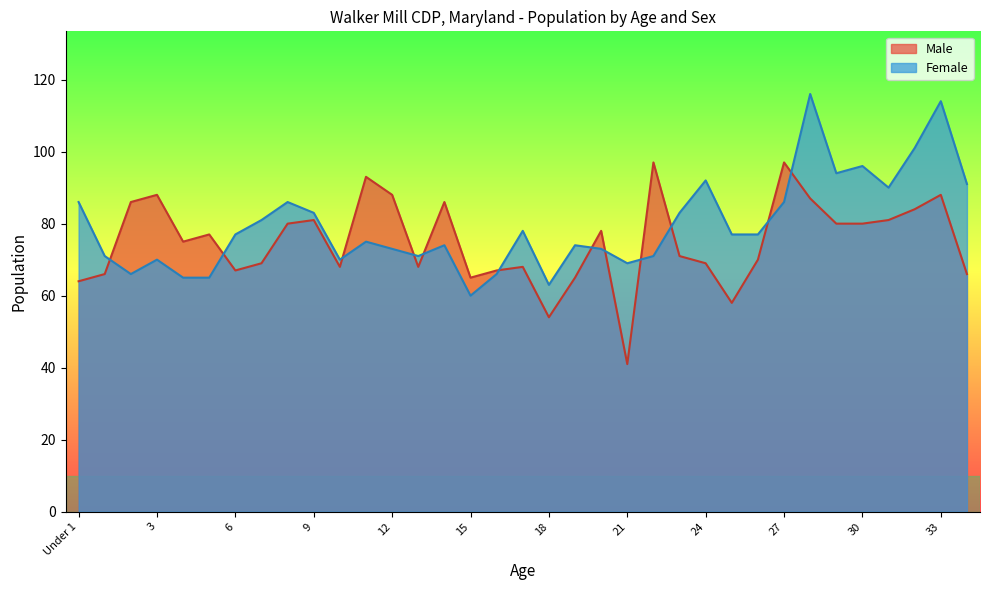

Between 17 and 12, which is larger?

12